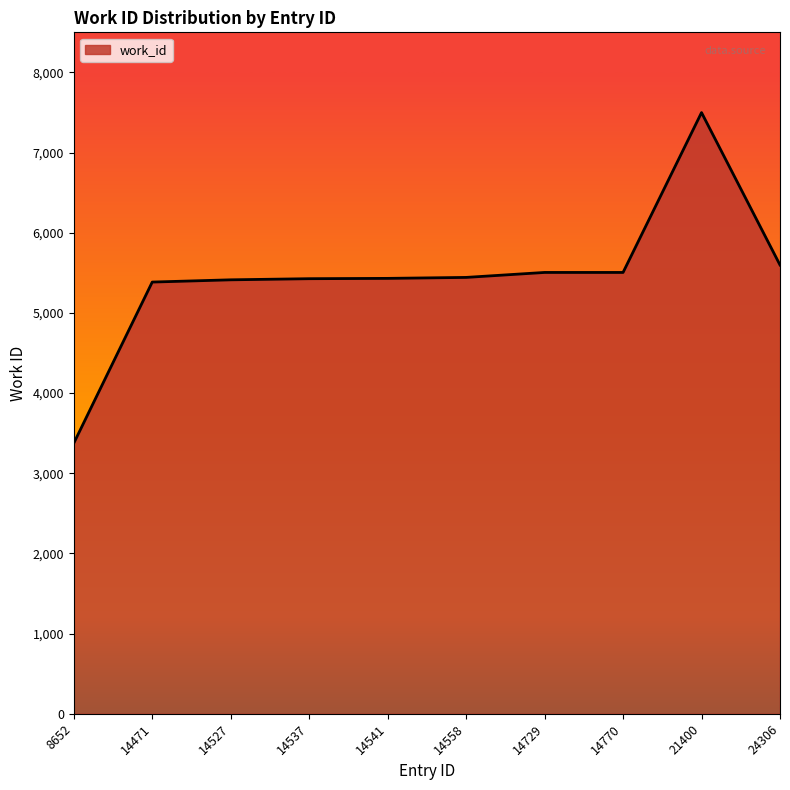

True or false: the data shows 5505 at 14770.

True